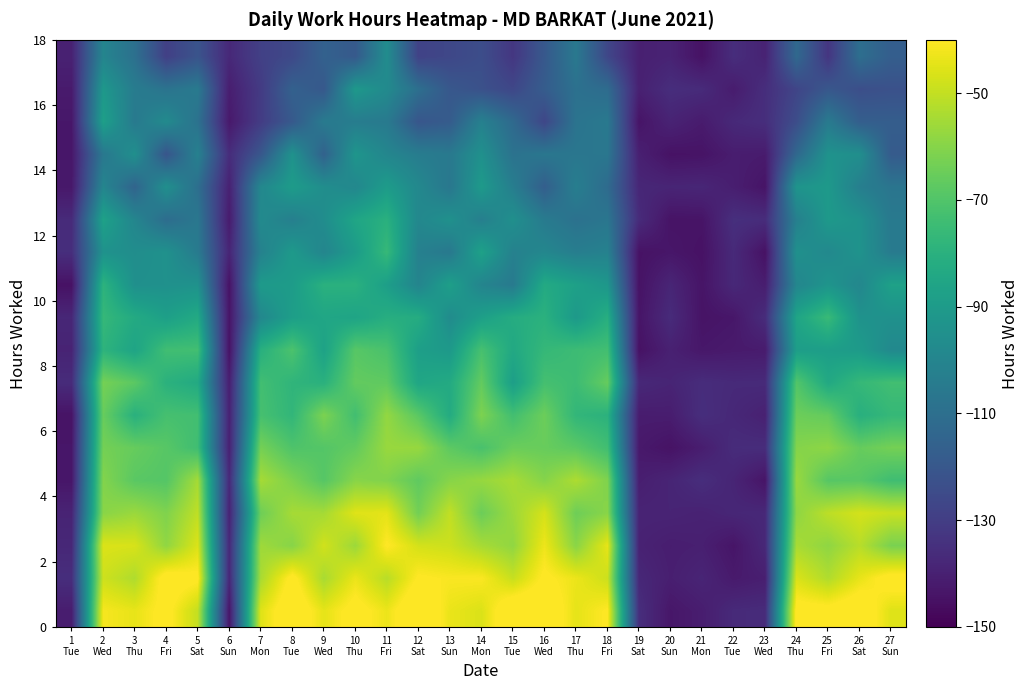

Which label corresponds to the smallest value in the chart?

23
Wed